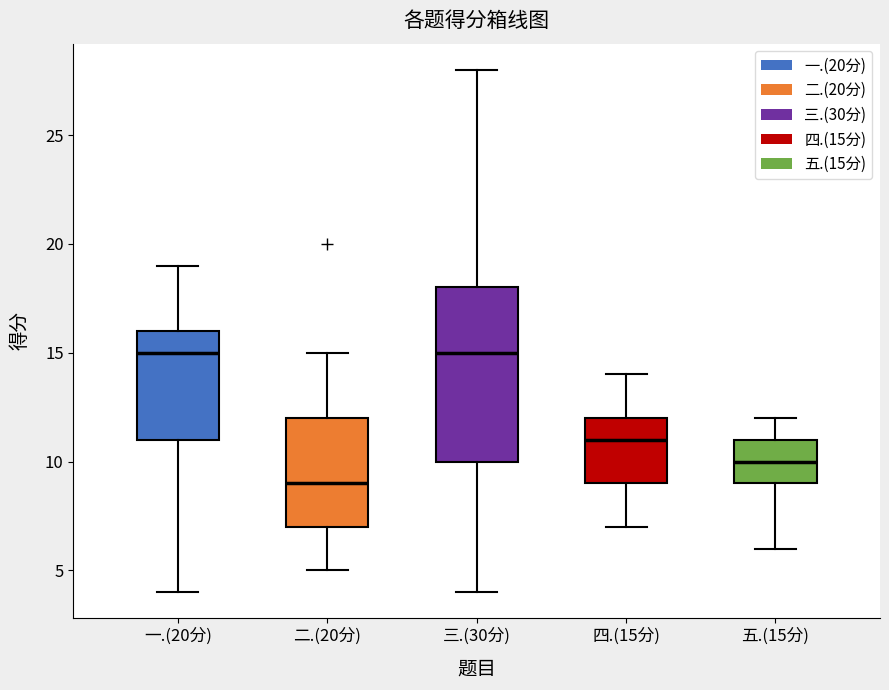

Reading left to right, transcribe this box plot: for each box, give where its median line is, the range the box spans, and where its two whiskers end, as read against the y-axis. The values are not printed on the chart, so give them approximately, as read against the axis.

一.(20分): median 15, box 11 to 16, whiskers 4 to 19
二.(20分): median 9, box 7 to 12, whiskers 5 to 15
三.(30分): median 15, box 10 to 18, whiskers 4 to 28
四.(15分): median 11, box 9 to 12, whiskers 7 to 14
五.(15分): median 10, box 9 to 11, whiskers 6 to 12